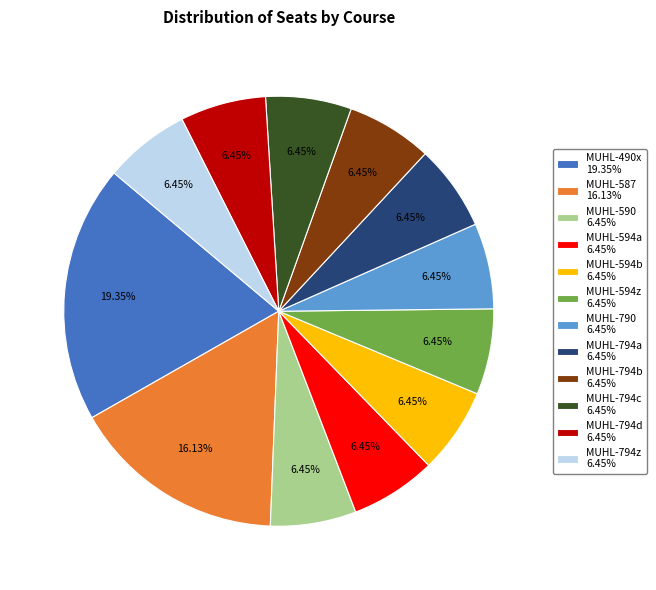

What is the largest slice in the pie chart?

MUHL-490x